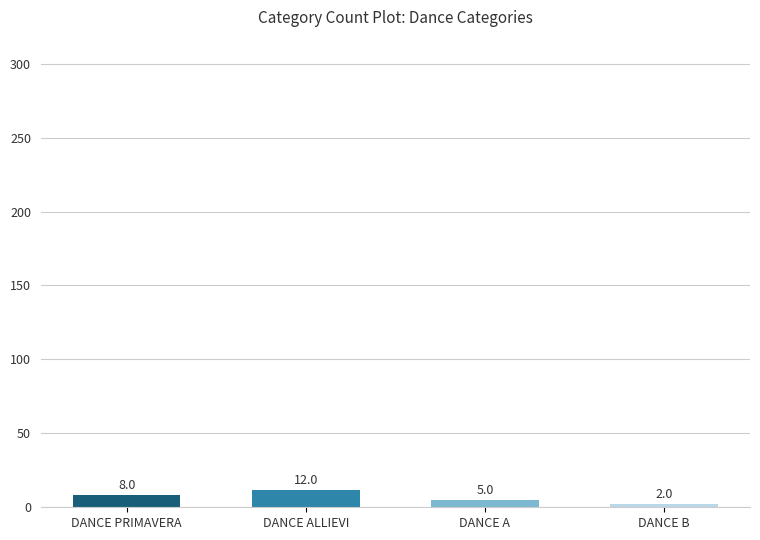

What is the label of the 3rd bar from the right?

DANCE ALLIEVI